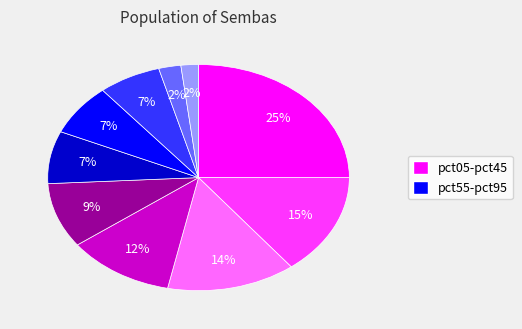

Does any single category account for the majority?

No